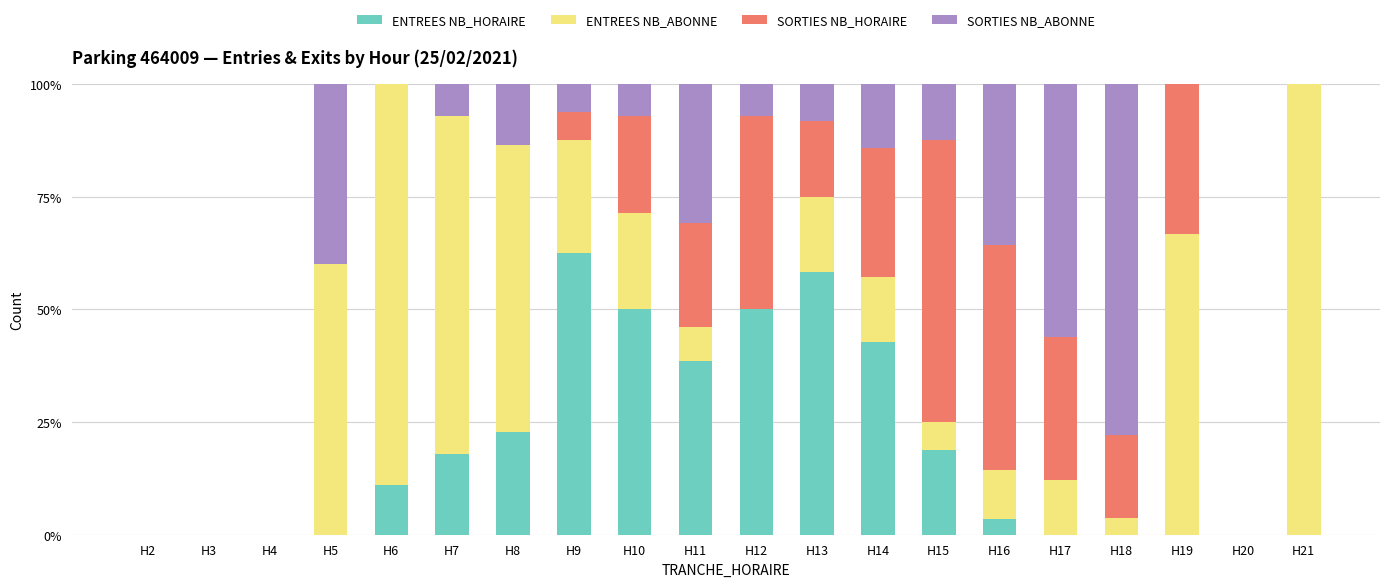

Count the number of categories in the chart.

20